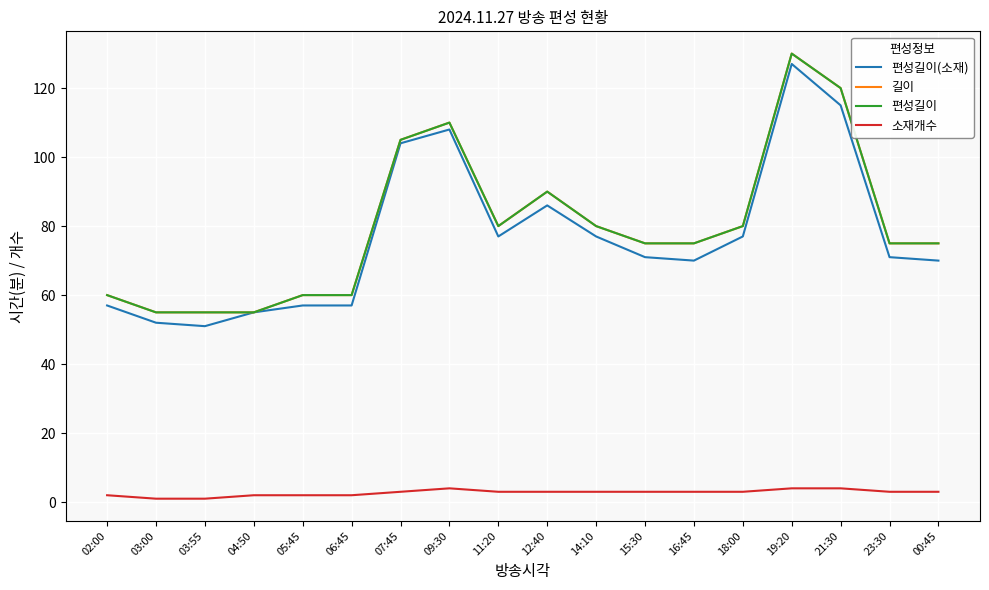

What is the approximate value of 편성길이(소재) at 14:10?

77